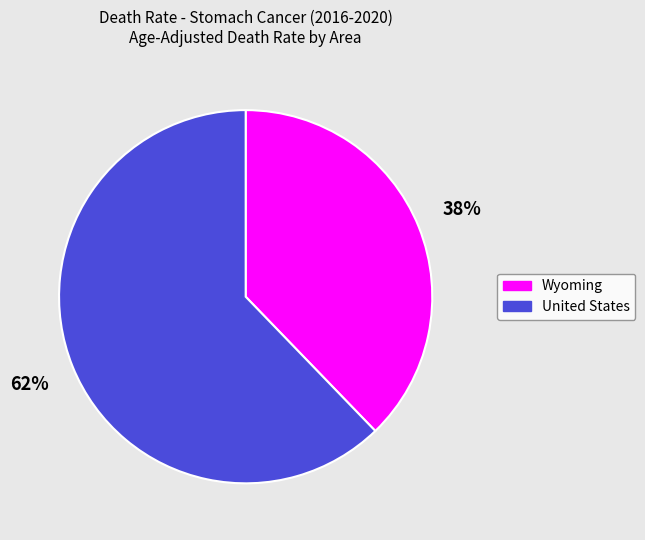

To the nearest percent, what percentage of the pie is Wyoming?

38%